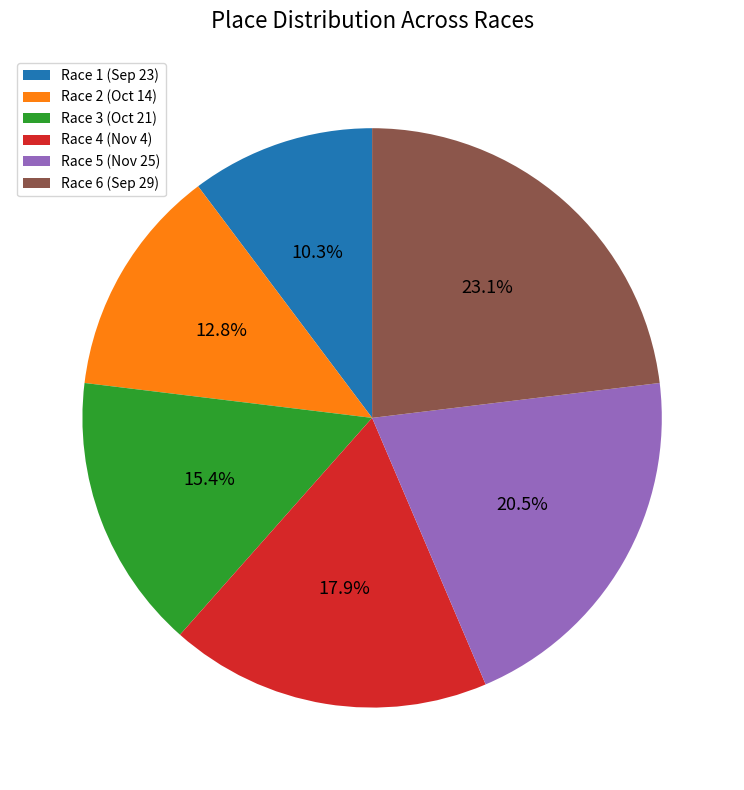

Is there any slice that represents more than half of the pie?

No